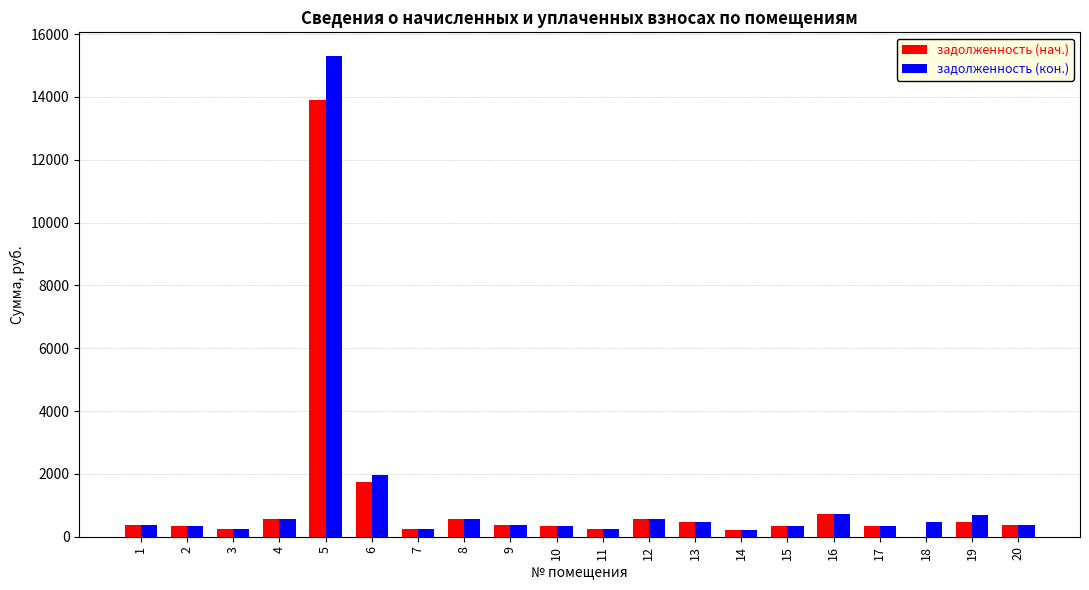

What is the sum of the задолженность (кон.) values at 19 and 17?

1049.4